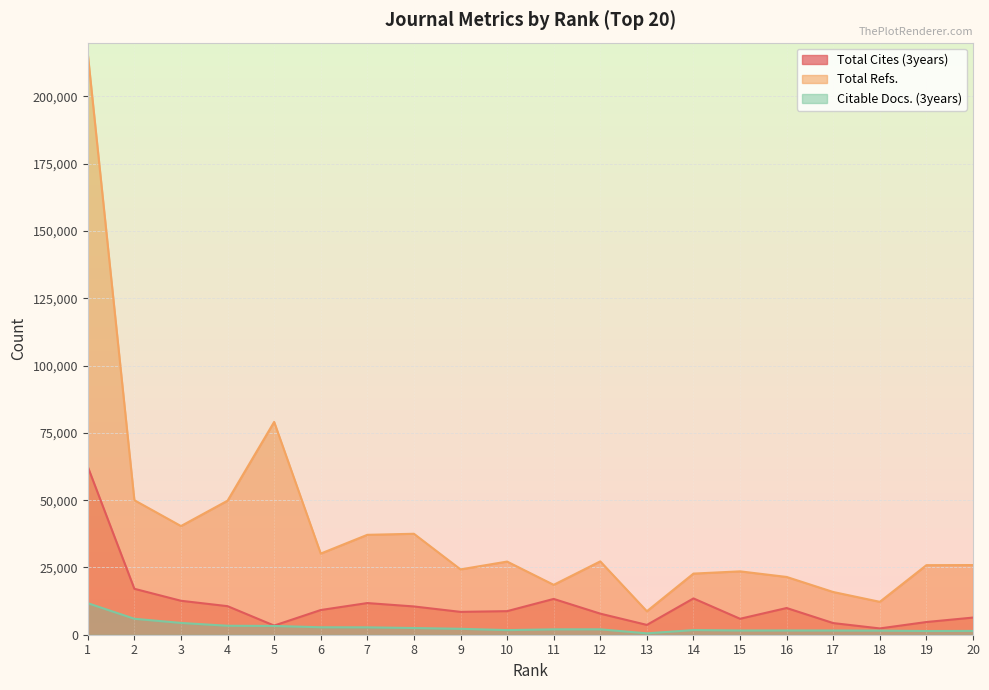

Between 17 and 10, which is larger?

10